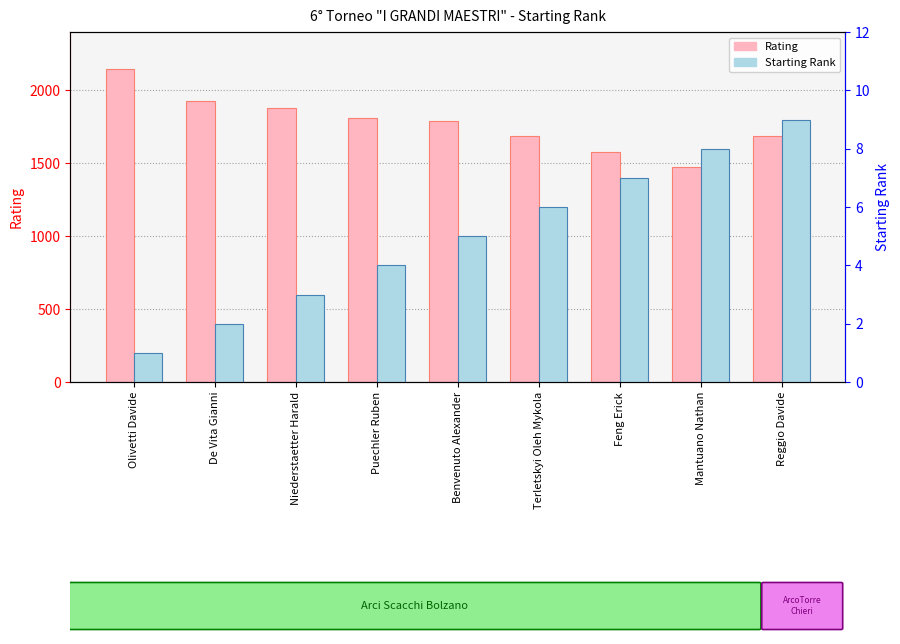

What is the greatest value displayed?

2145